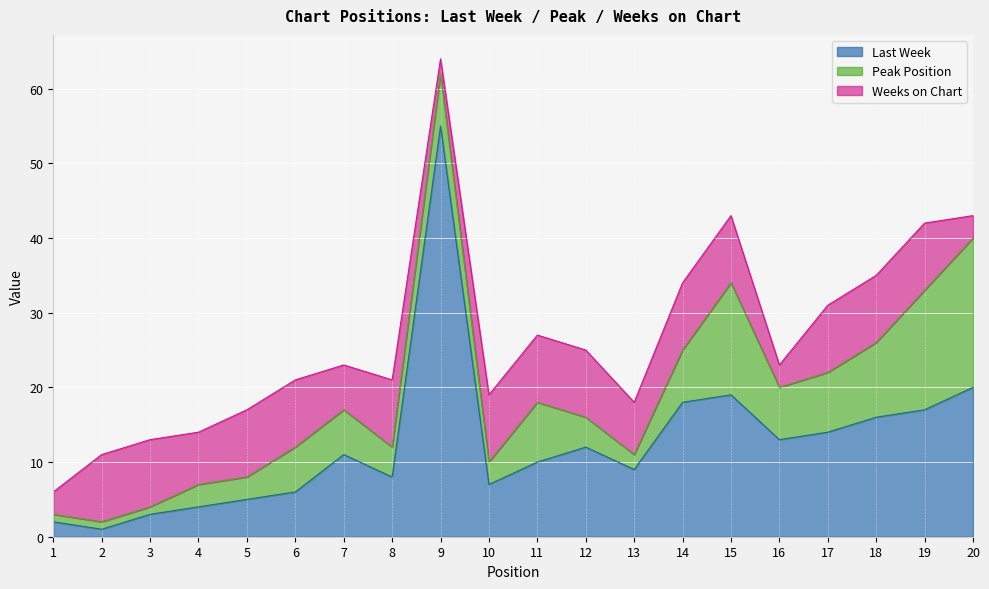

What value does the Last Week series have at 16?

13